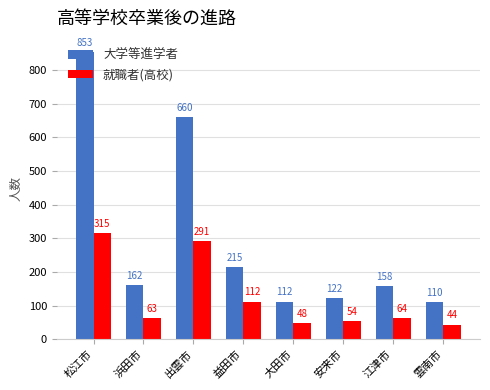

What is the sum of the 就職者(高校) values at 松江市 and 江津市?

379